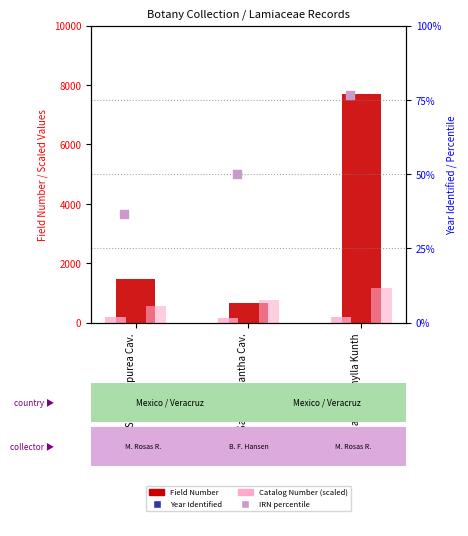

At which category is the sum across all series the highest?

Salvia microphylla Kunth